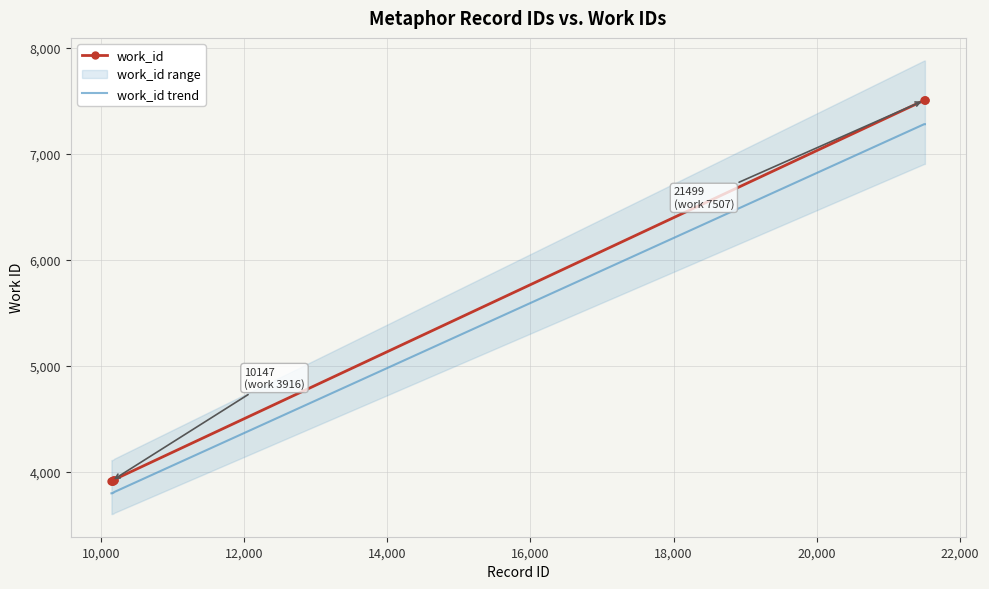

What is the greatest value displayed?

7507.0